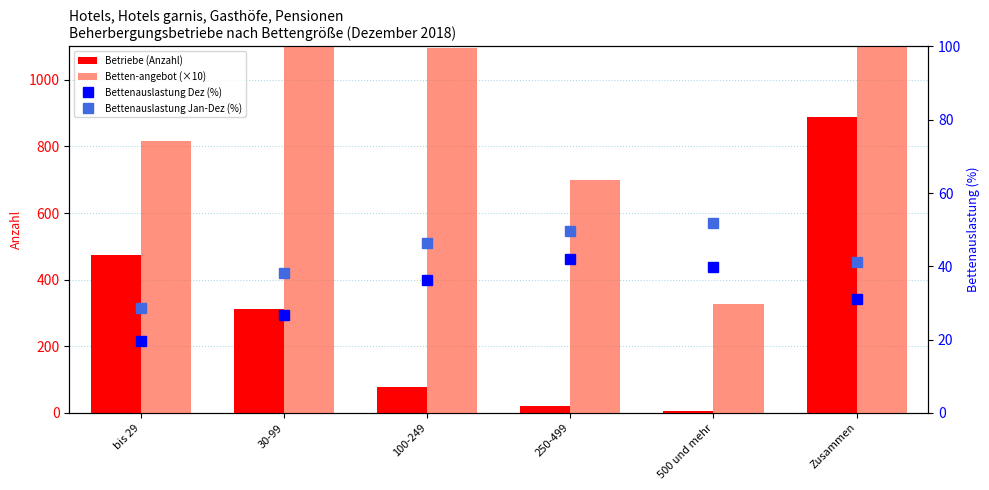

Which series changed the most between 100-249 and 500 und mehr?

Betten-angebot (×10)